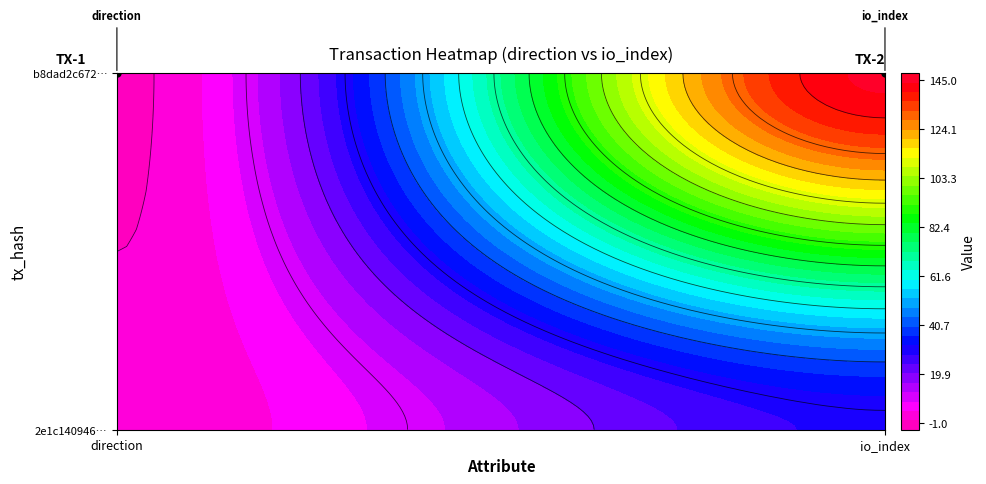

Reading left to right, extract all data points from this chart.

b8dad2c6728aee95091f909f3512d6d6f23735b: 0=-1	1=145
2e1c1409460b385f8a9bc4f54dfb2af22944a7c: 0=1	1=29